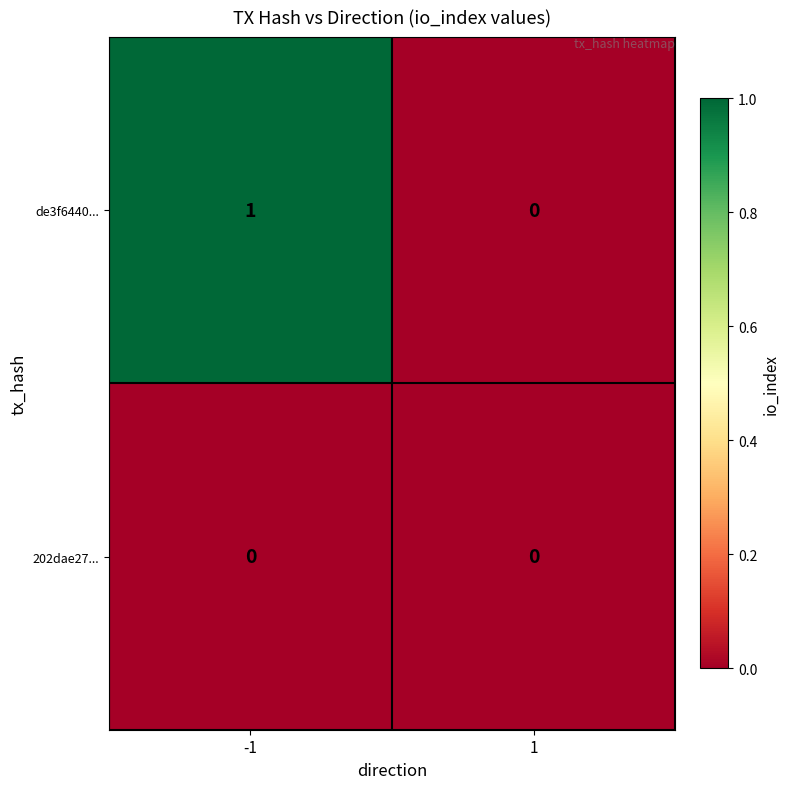

At which category is the sum across all series the highest?

-1